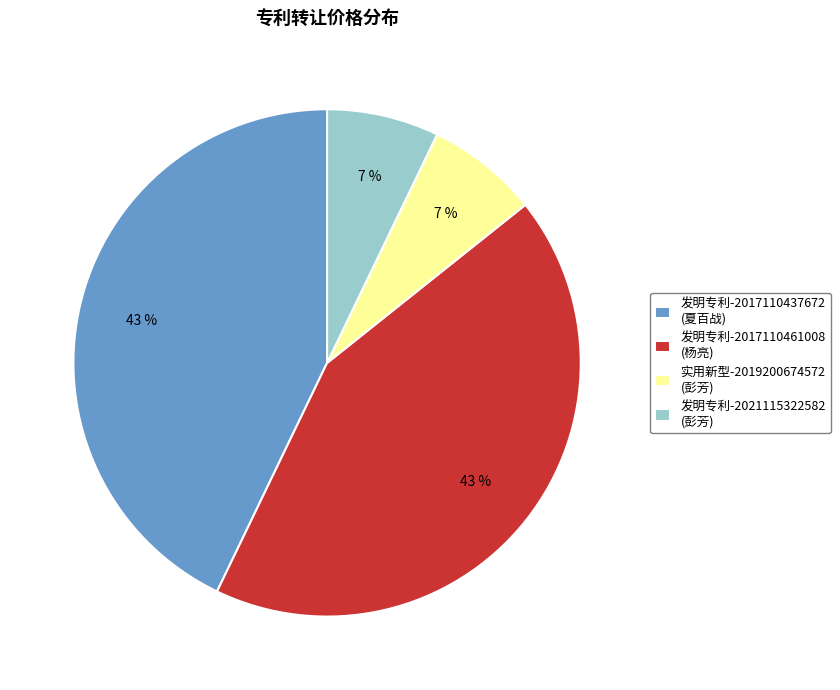

What is the ratio of the value at 发明专利-2021115322582 (彭芳) to the value at 实用新型-2019200674572 (彭芳)?

1.0